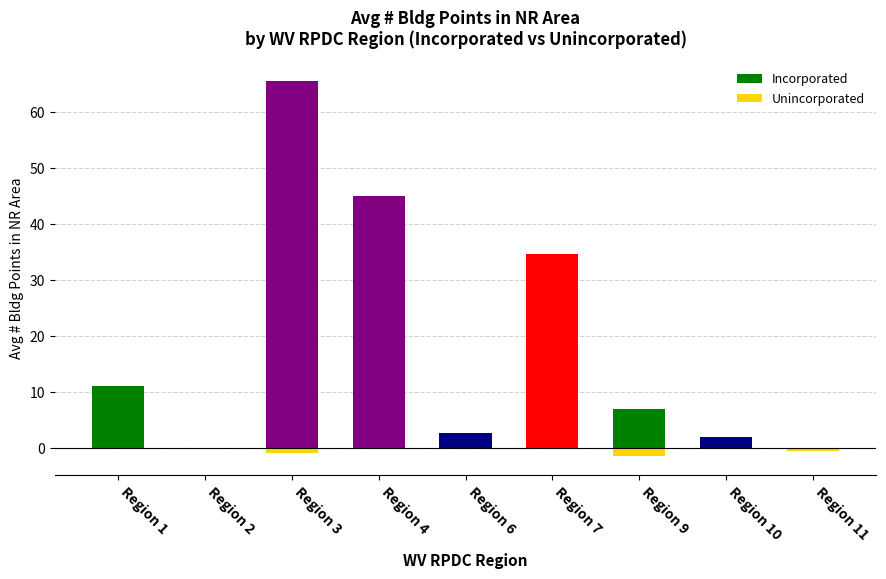

Where is Unincorporated nearest to the value 0?

Region 1